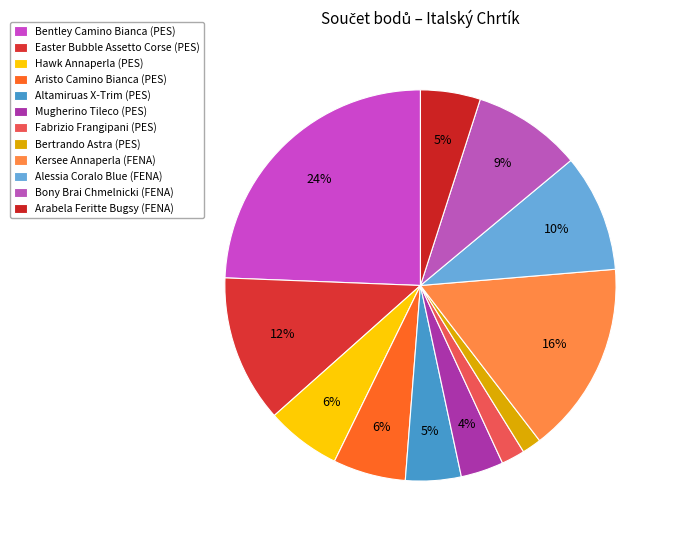

What is the change in value from Kersee Annaperla (FENA) to Alessia Coralo Blue (FENA)?

-35